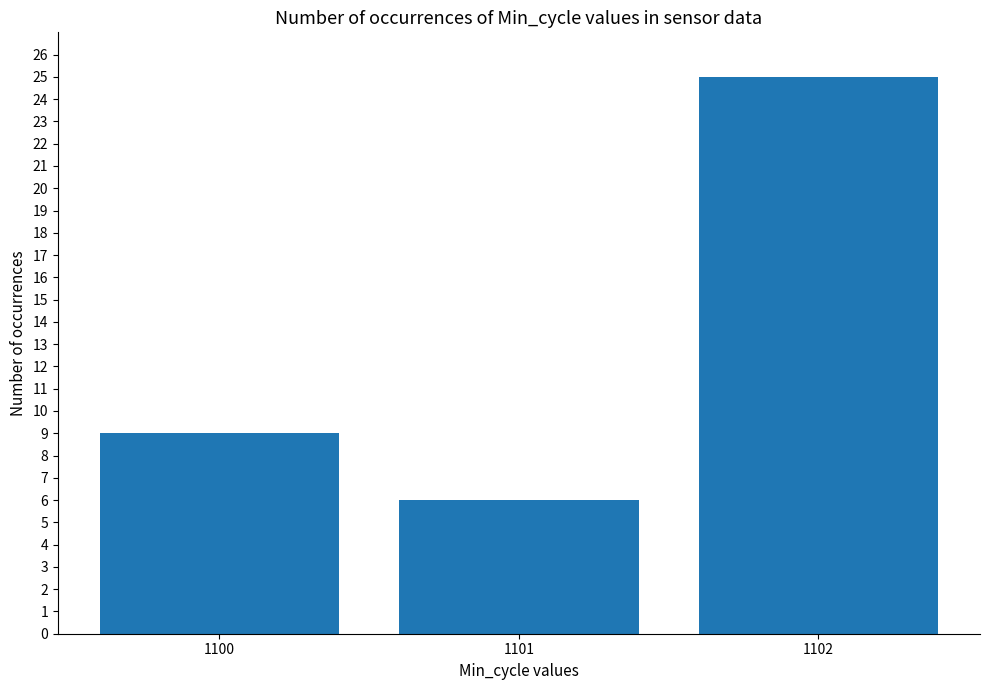

How many values are between 6 and 25?

3